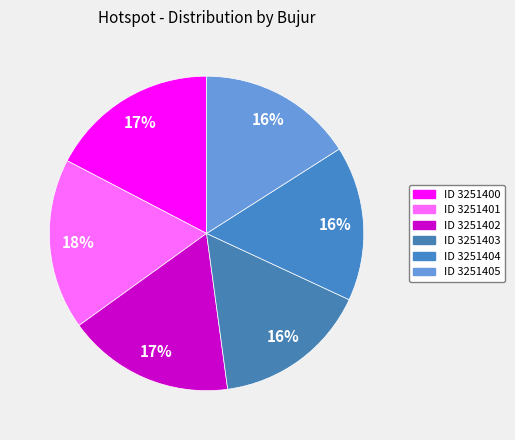

How many segments does this pie chart have?

6